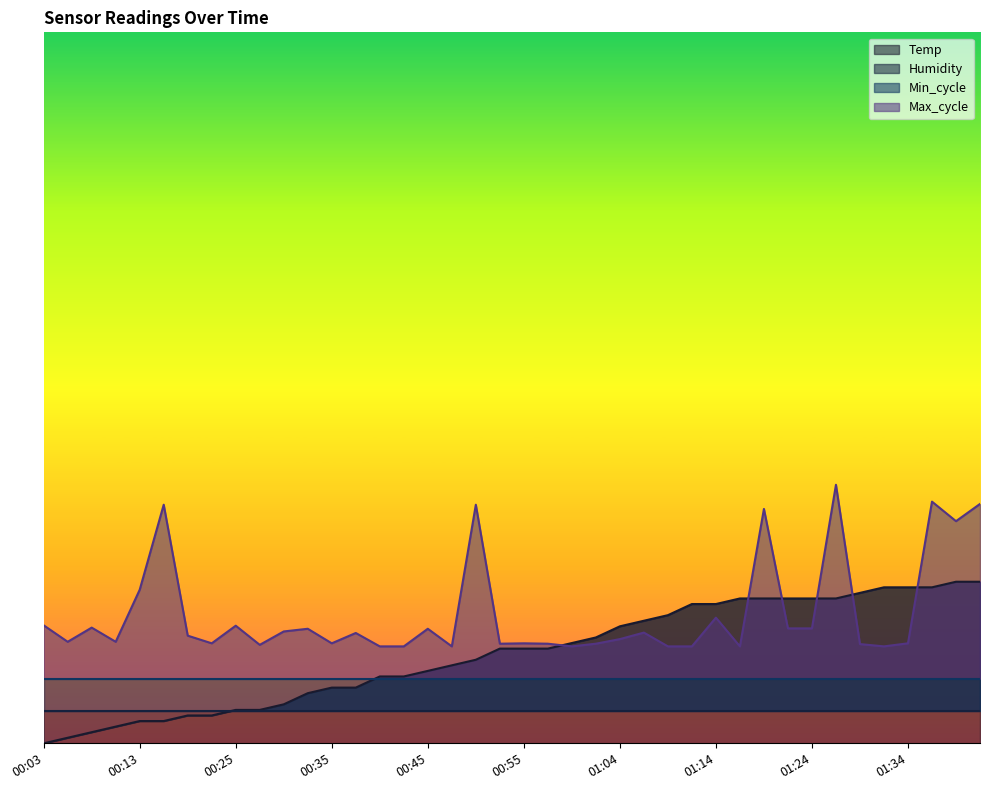

True or false: Temp has more than 0 interior local peaks.

False